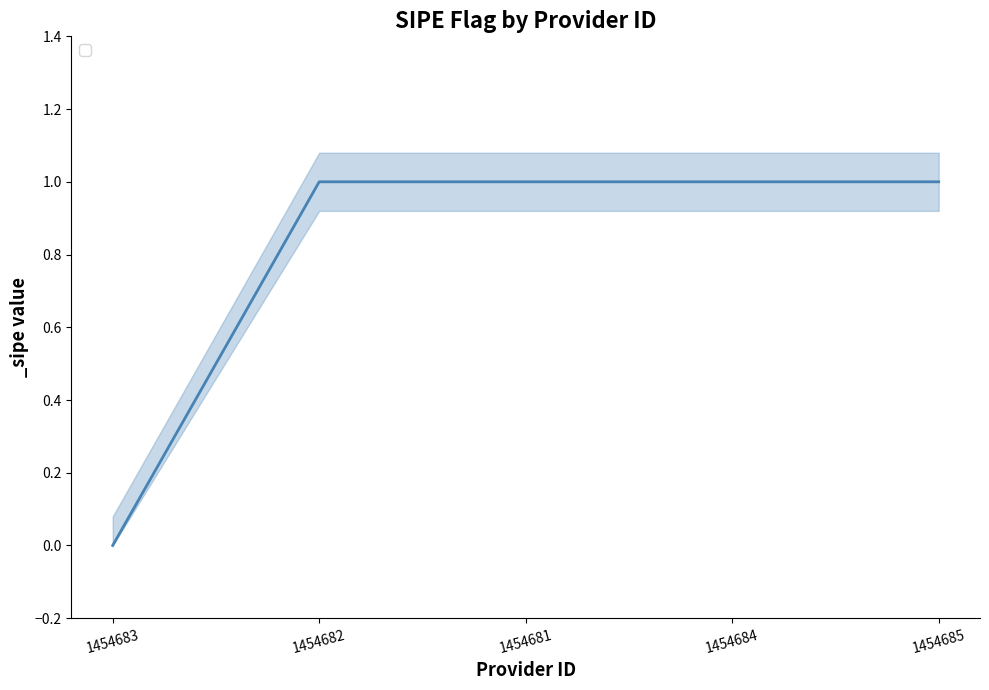

How many data points does each series have?

5